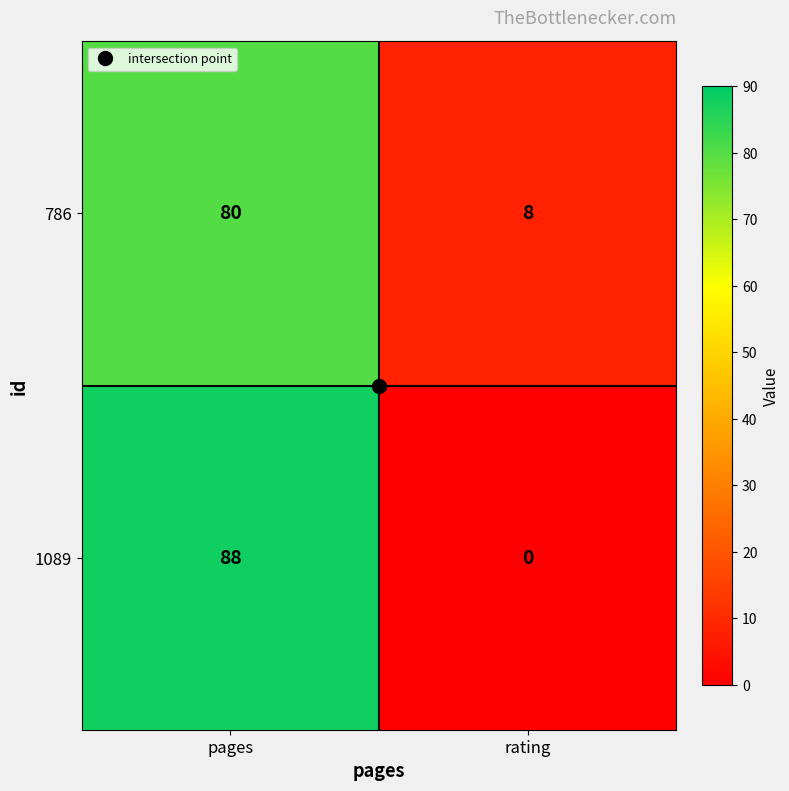

Rank the series by their maximum value, from lowest to highest.

786, 1089